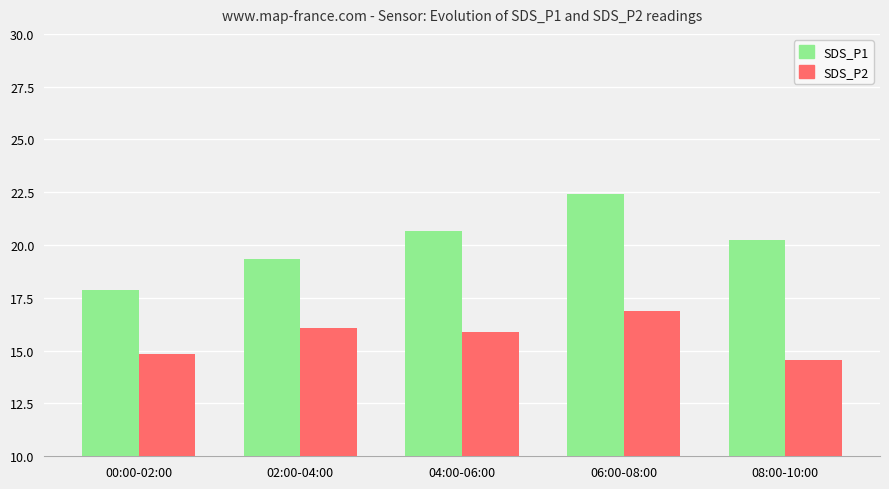

What is the value of the SDS_P2 bar at the 3rd from the left?

15.9